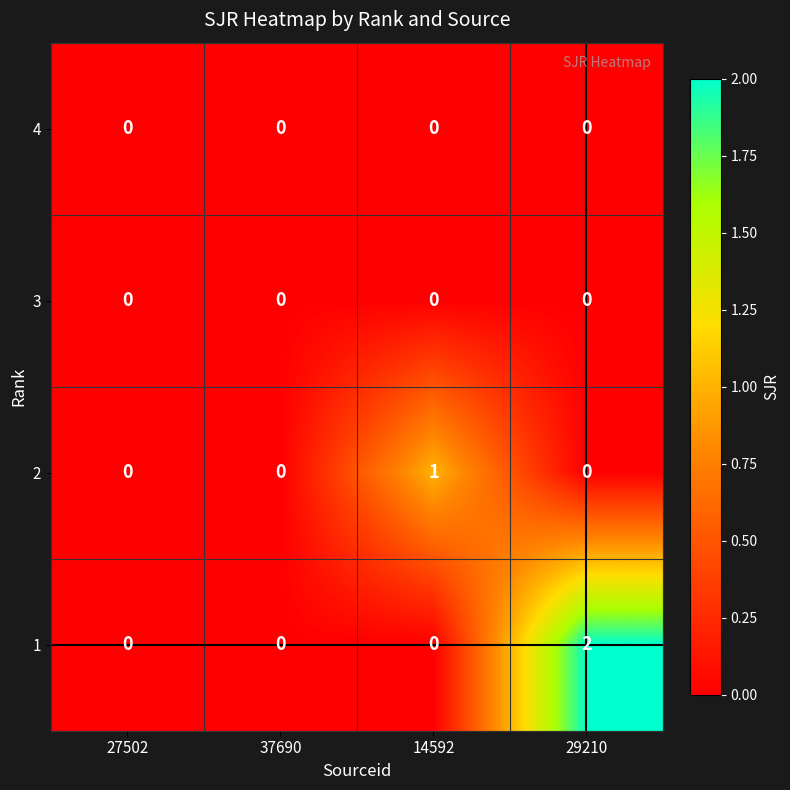

The 2 series shows 0 at 29210. True or false?

True